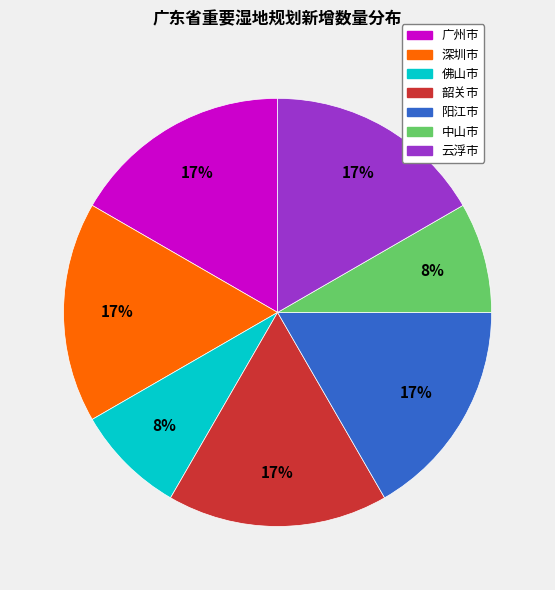

Is 佛山市 the majority of the pie?

No